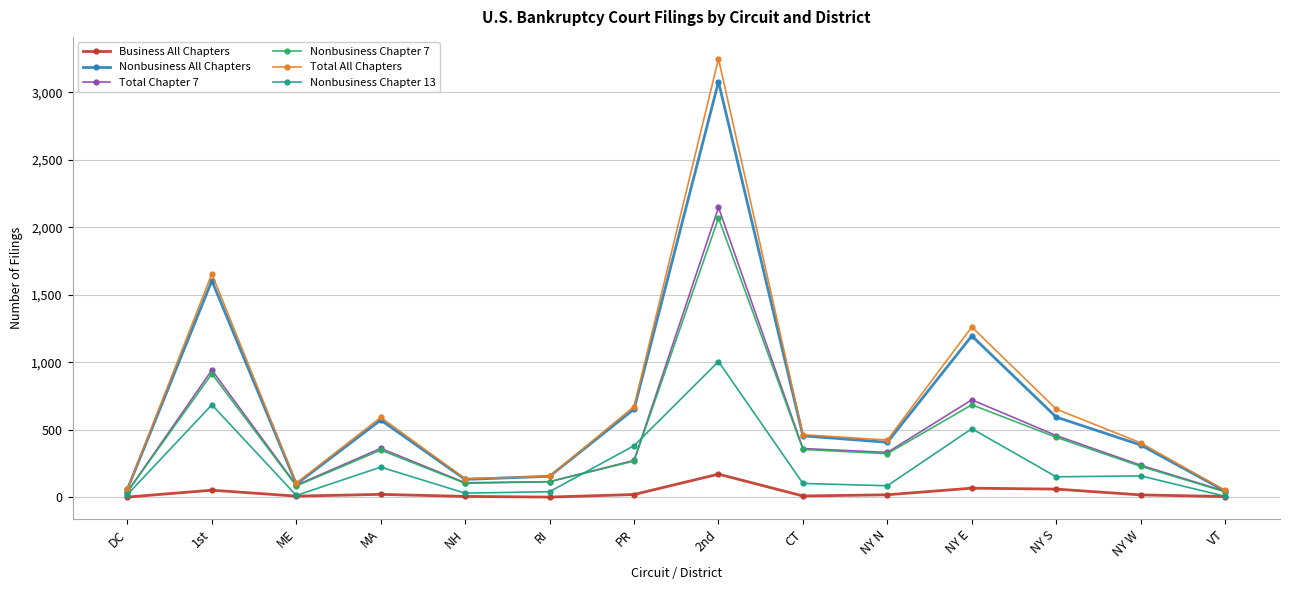

Is the value of Nonbusiness Chapter 7 at NY W greater than the value of Total Chapter 7 at NY E?

No